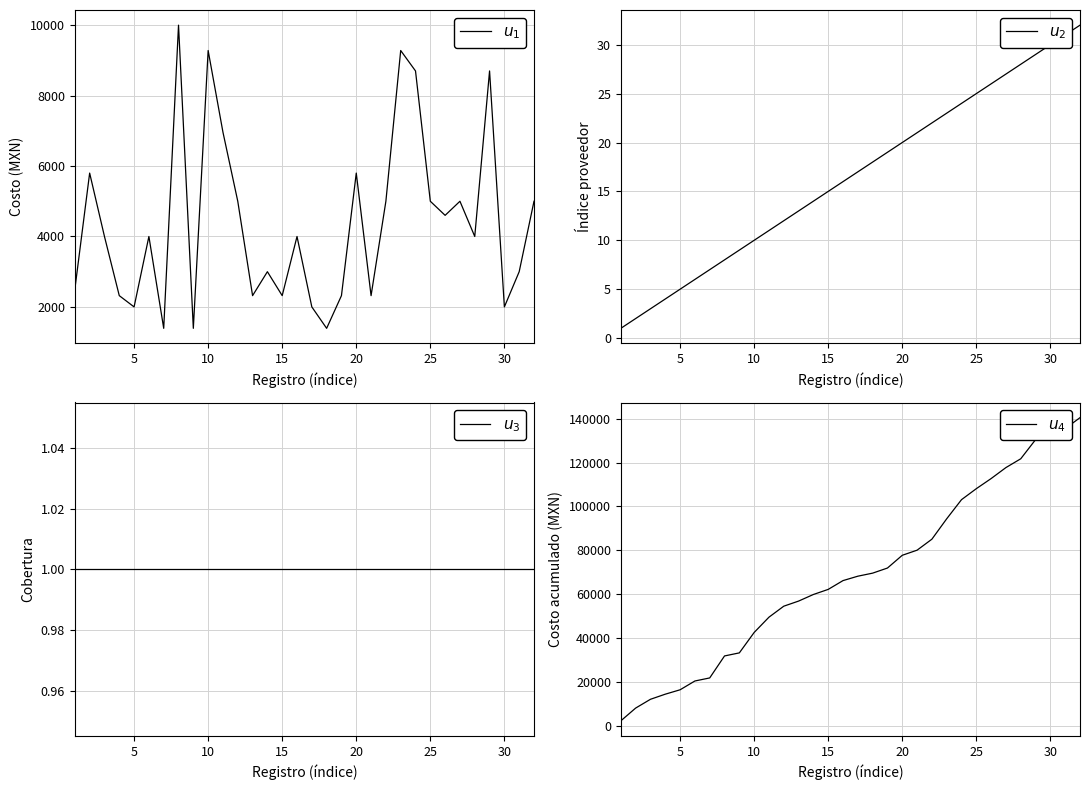

Count the number of categories in the chart.

32